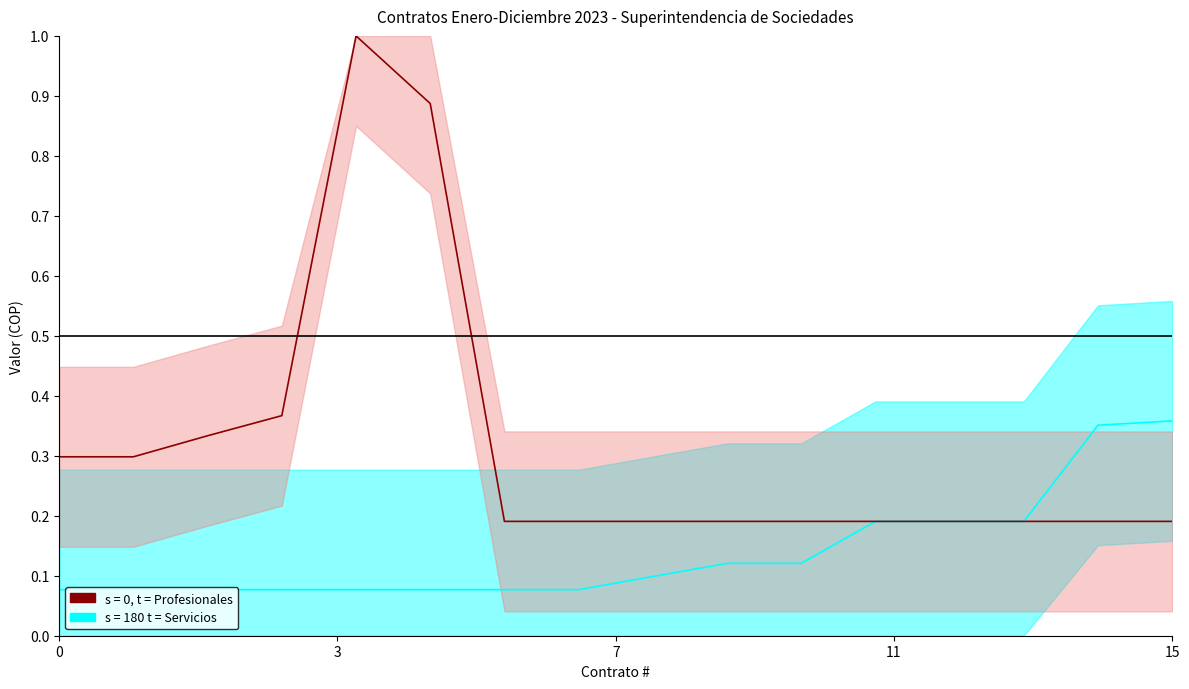

Read the Prestacion de Servicios Profesionales value at 11.

0.2